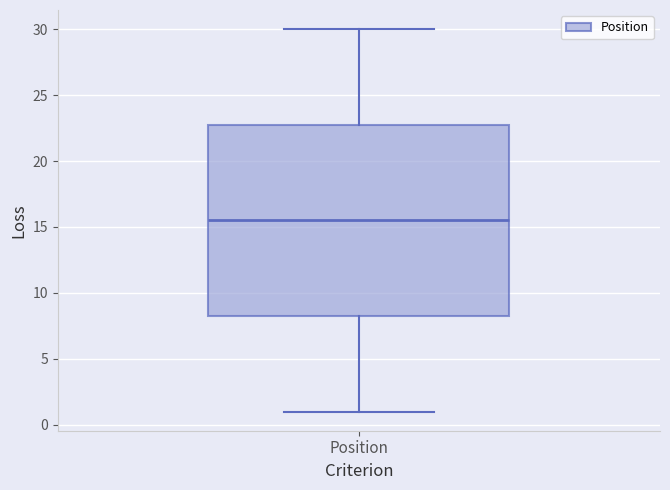

Transcribe this box plot: give where the median line is, the range the box spans, and where the two whiskers end, as read against the y-axis. The values are not printed on the chart, so give them approximately, as read against the axis.

median 15.5, box 8.5 to 23.0, whiskers 1.0 to 30.0